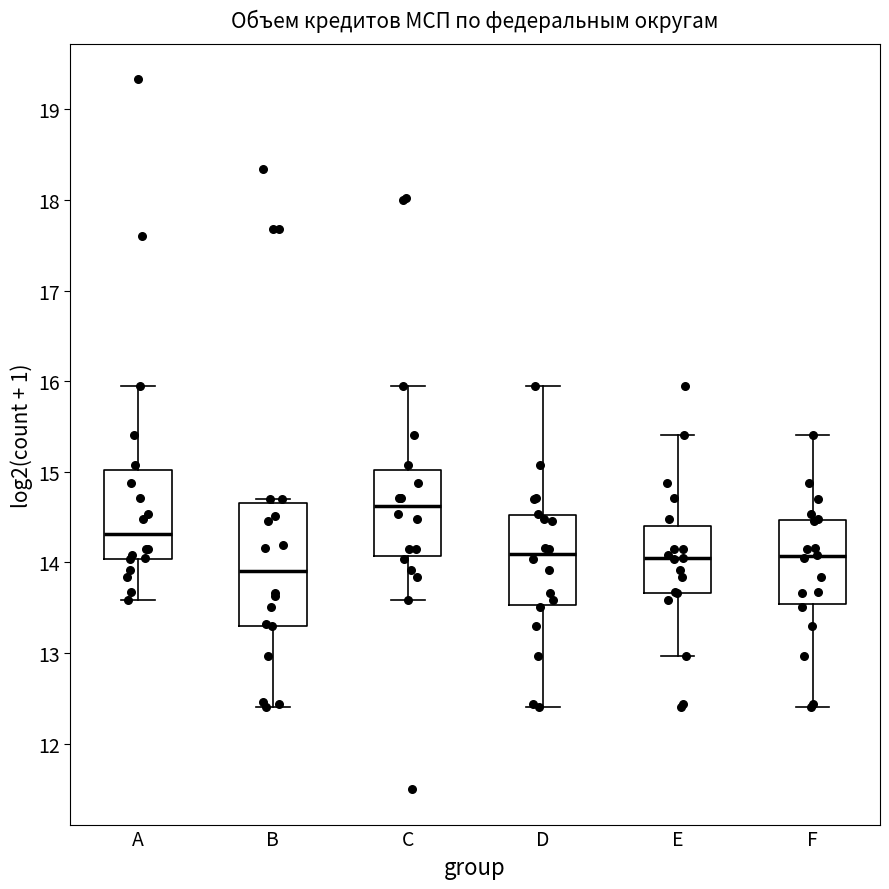

Which box has the highest median line?

C